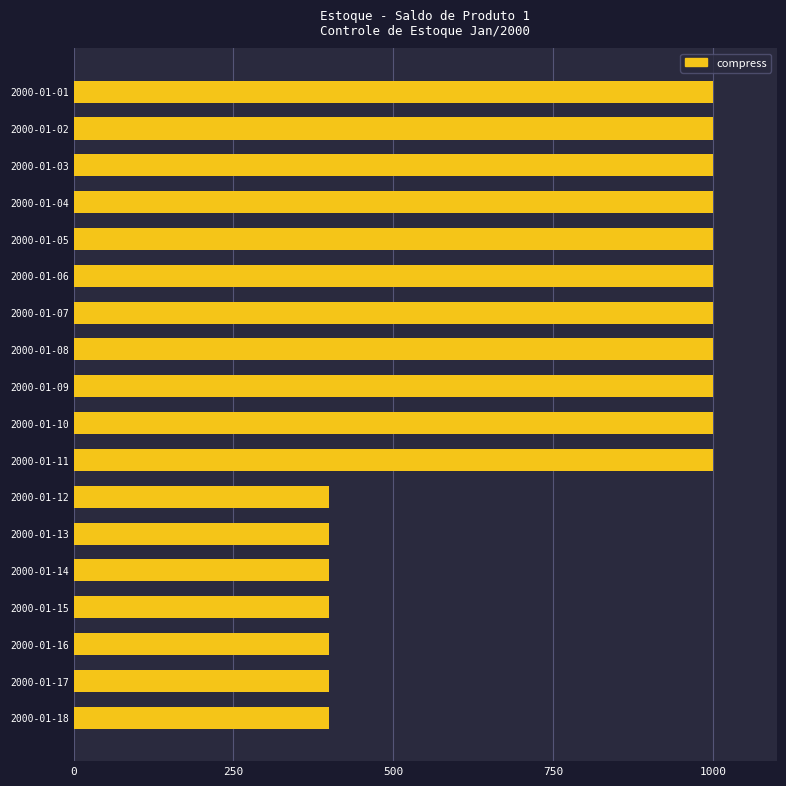

What is the greatest value displayed?

1000